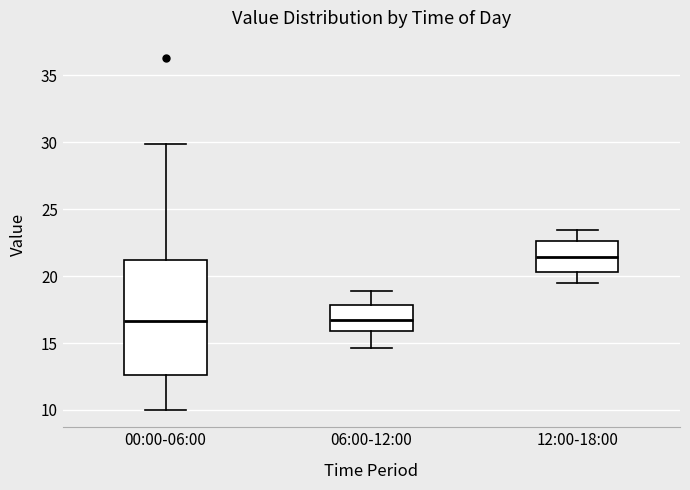

Reading left to right, read every box against the y-axis: the position of its median line, the range the box covers, and the ends of its whiskers. The values are not printed on the chart, so give them approximately, as read against the axis.

00:00-06:00: median 16.5, box 12.5 to 21.0, whiskers 10.0 to 30.0
06:00-12:00: median 17.0, box 16.0 to 18.0, whiskers 14.5 to 19.0
12:00-18:00: median 21.5, box 20.5 to 22.5, whiskers 19.5 to 23.5